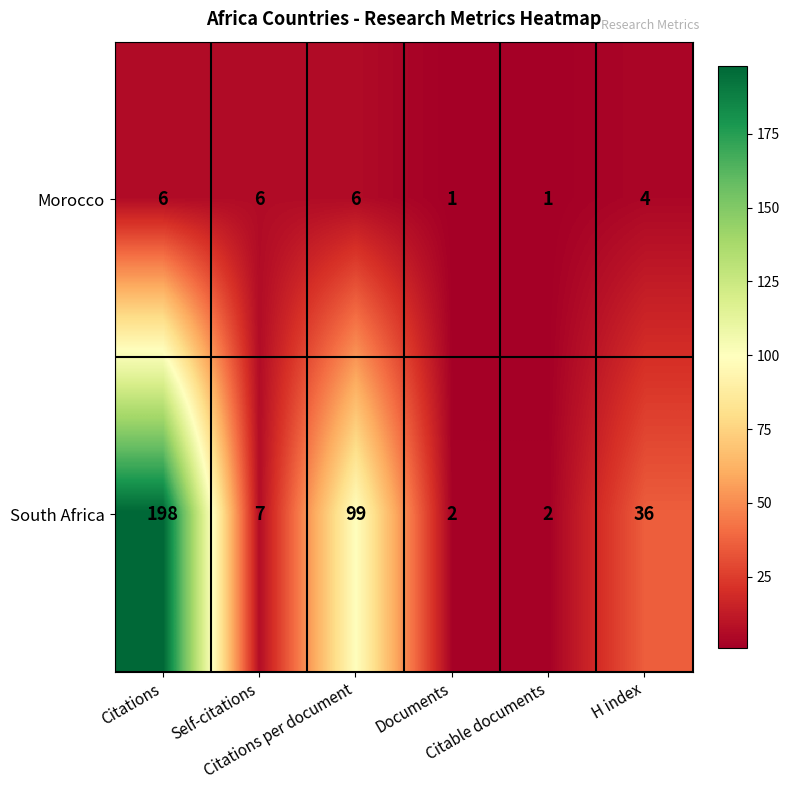

What is the difference between the highest and lowest values at Documents?

1